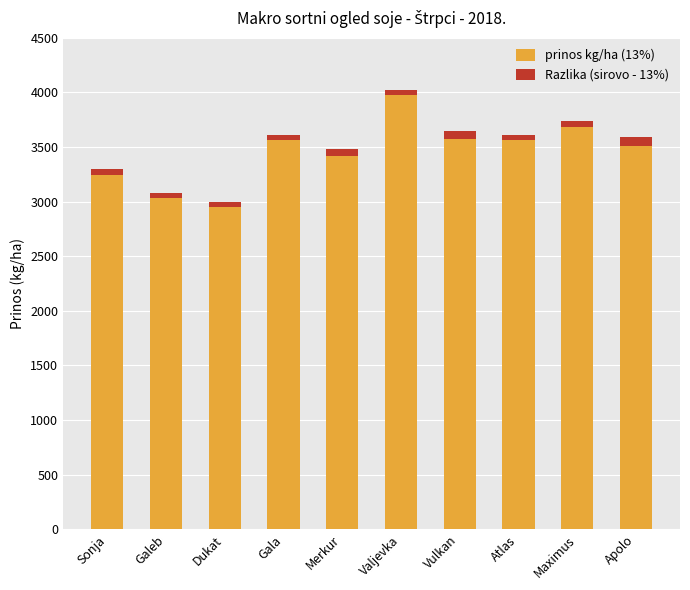

What is the highest value of the prinos kg/ha (13%) series?

3972.3